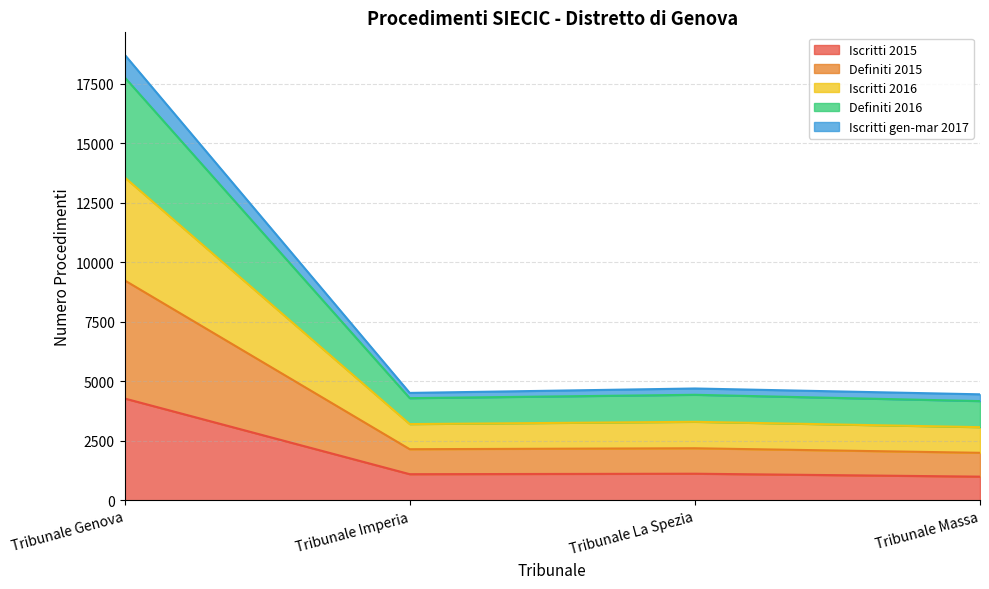

What is the difference between the maximum and second lowest values in the Iscritti 2015 series?

3179